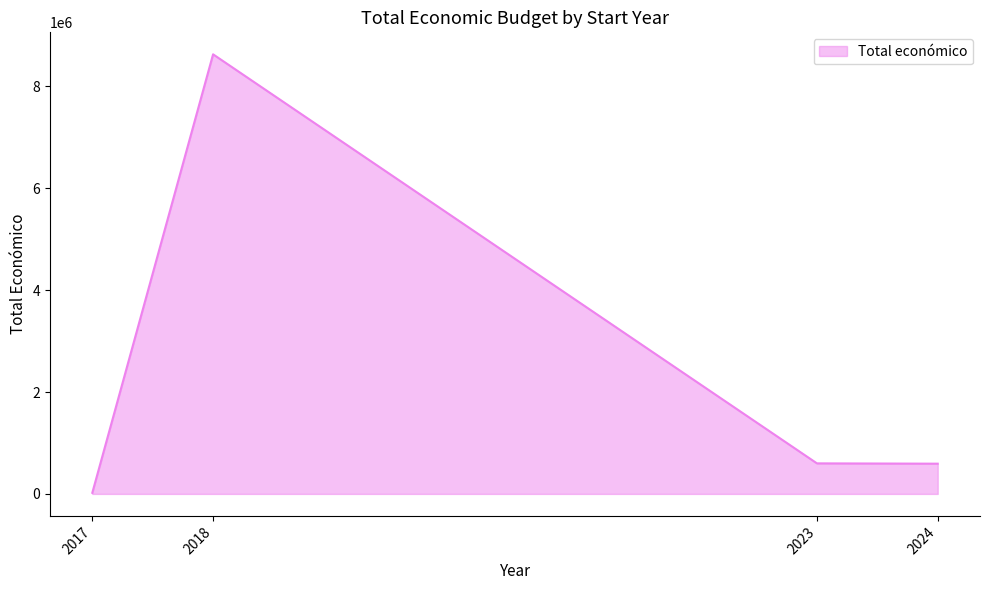

Approximately how many times larger is the value at 2018 compared to 2024?

14.5